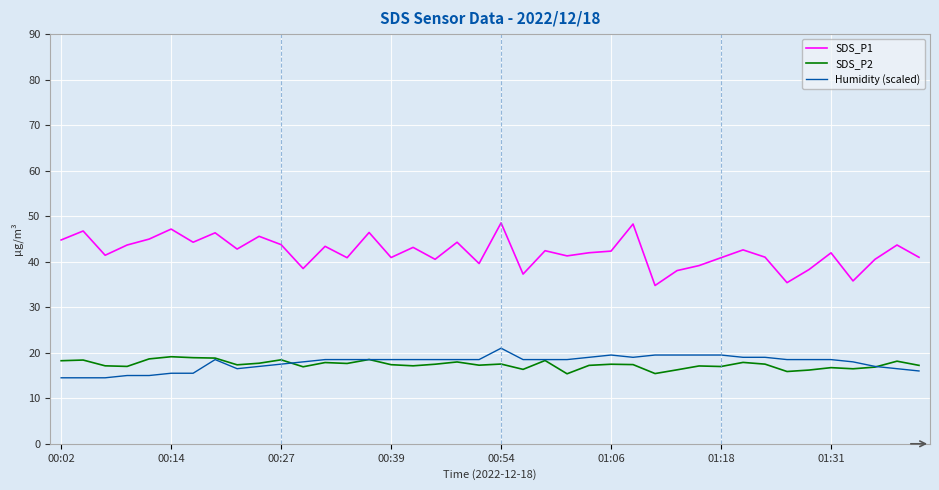

What are all the series names shown in the legend?

SDS_P1, SDS_P2, Humidity (scaled)